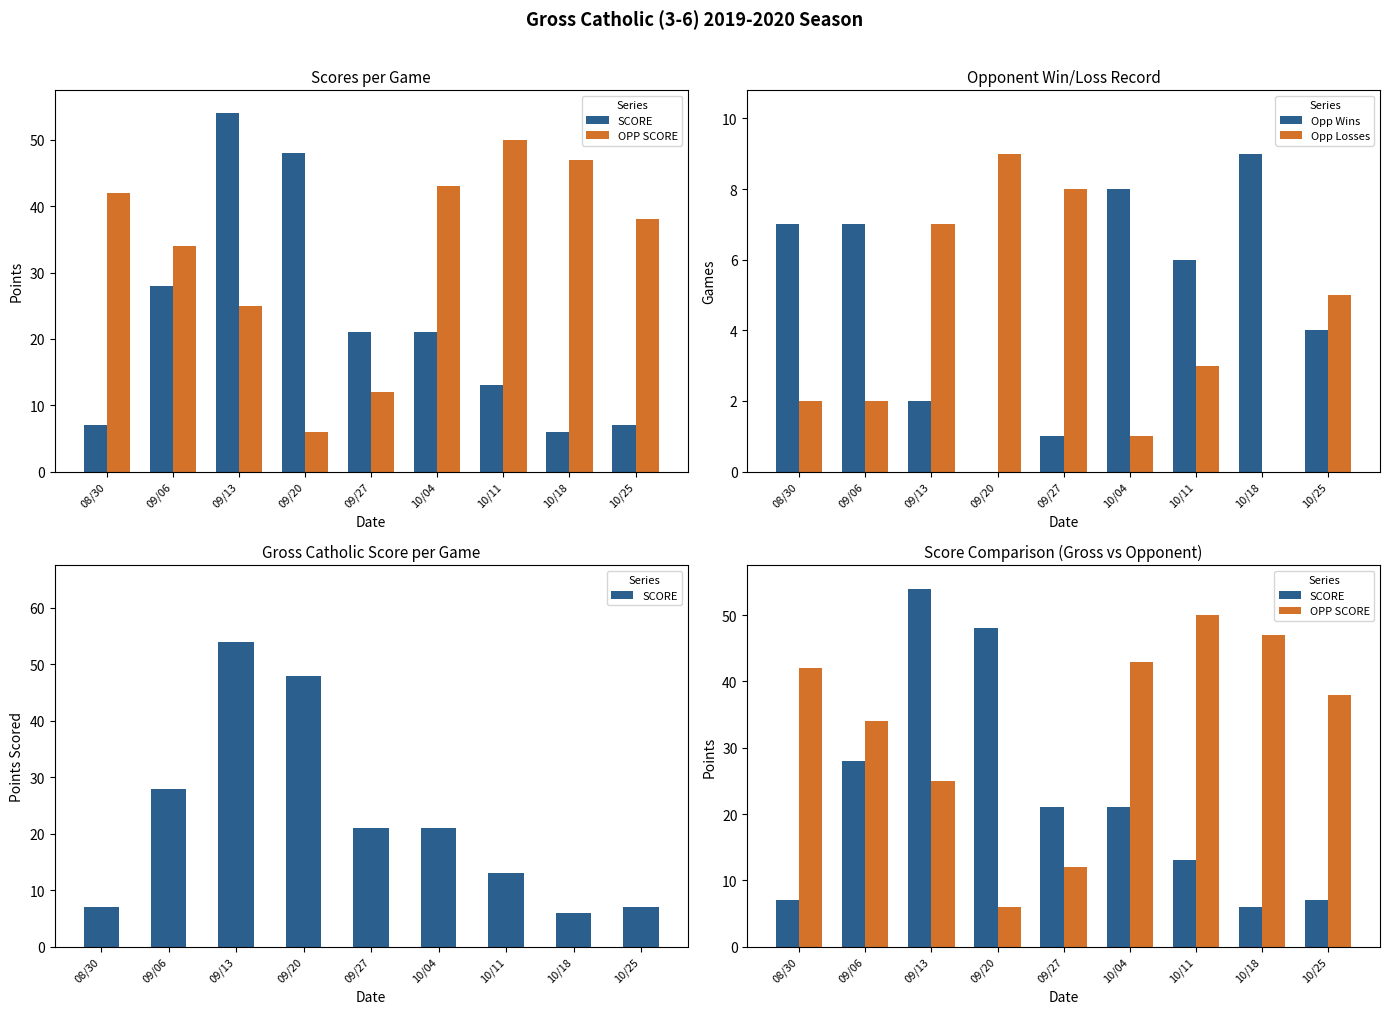

Is it true that Opp Losses equals 14 at 09/20?

False